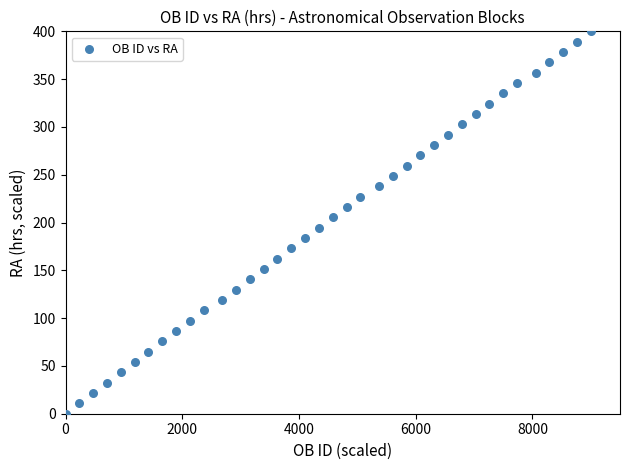

What is the range of Y values (max minus min)?

400.0